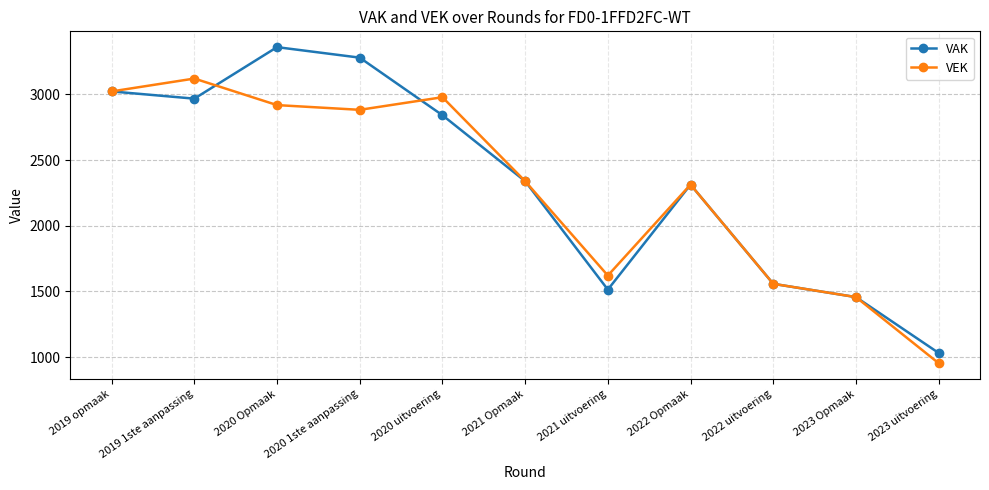

List the series in order of their peak value, lowest first.

VEK, VAK